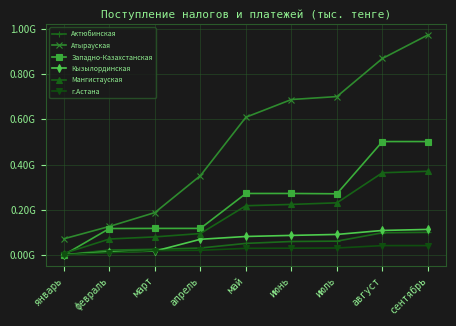

What are all the series names shown in the legend?

Актюбинская, Атырауская, Западно-Казахстанская, Кызылординская, Мангистауская, г.Астана